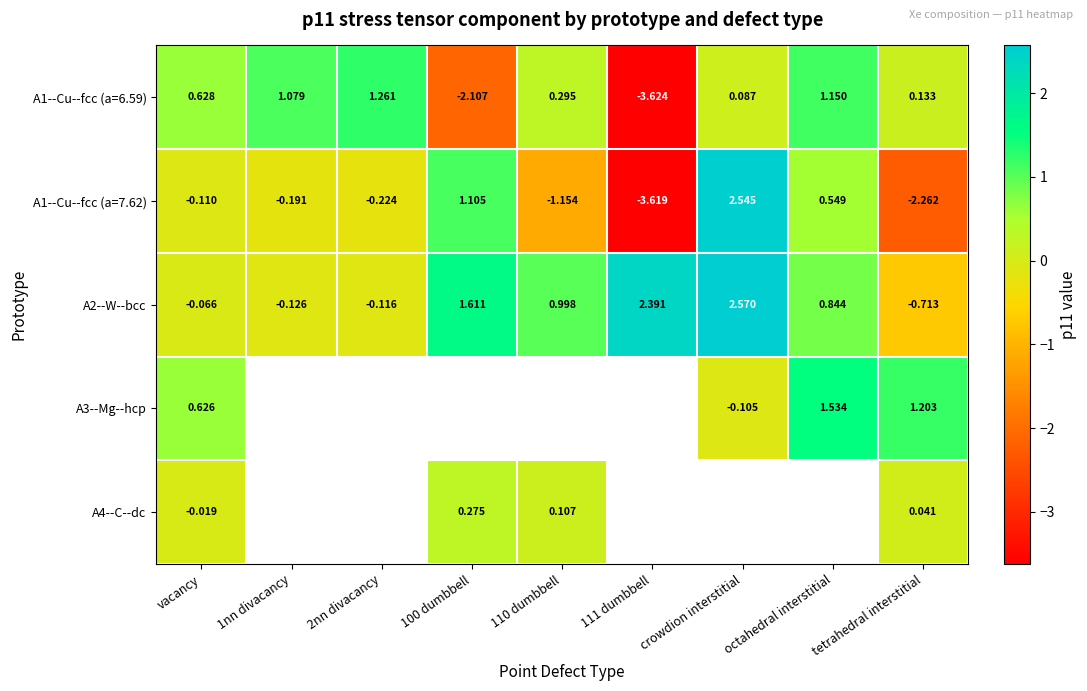

At which label does A2--W--bcc reach its minimum?

tetrahedral interstitial